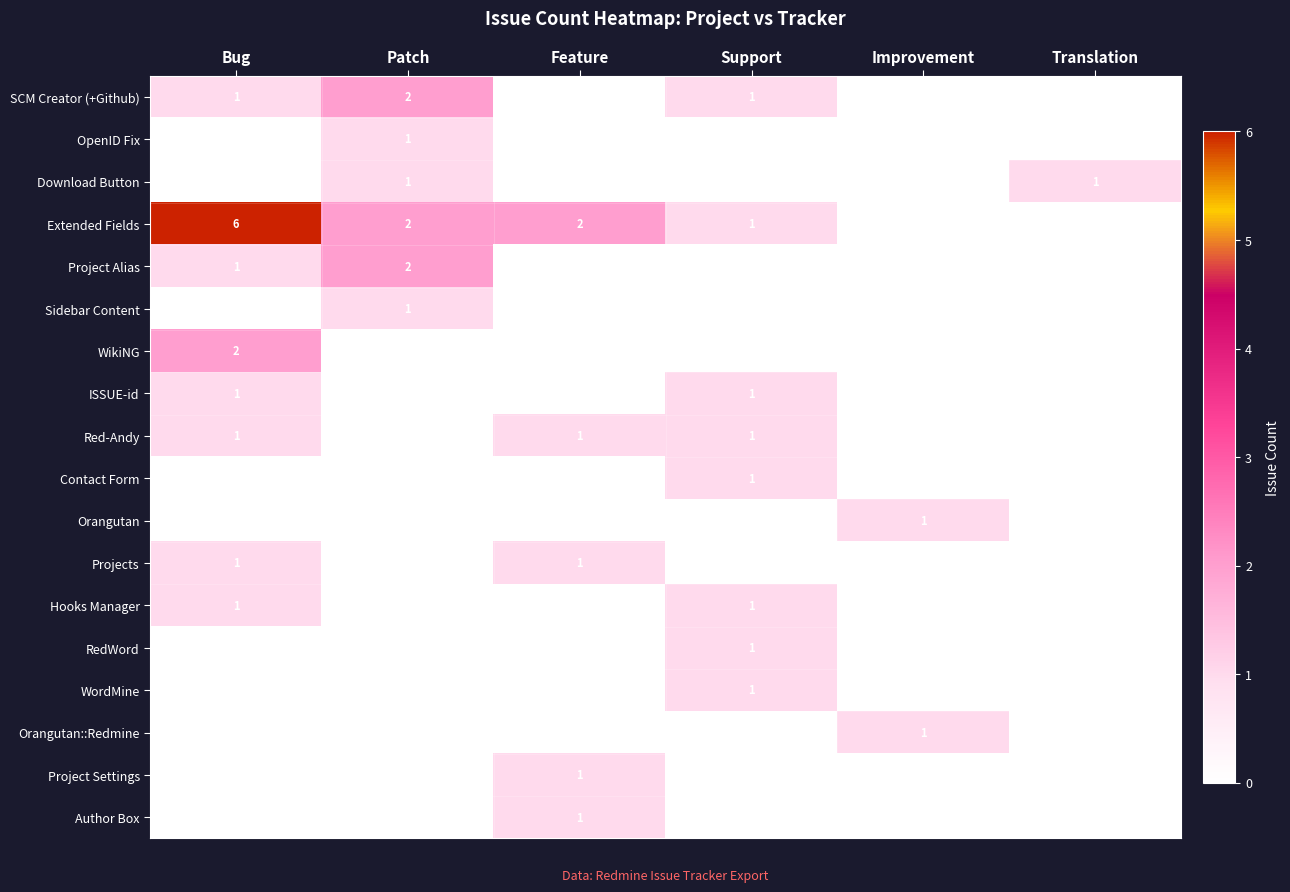

The Project Settings series shows 2 at Feature. True or false?

False